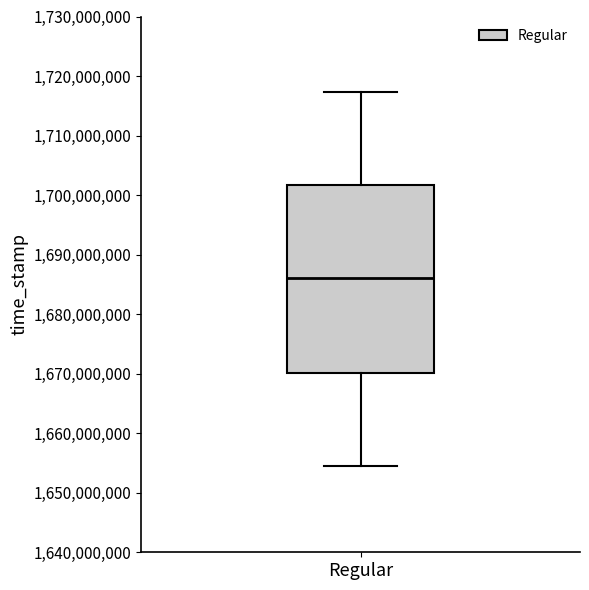

Where does the upper whisker of the box for Regular end on the y-axis? The values are not printed on the chart, so give them approximately, as read against the axis.

1717000000